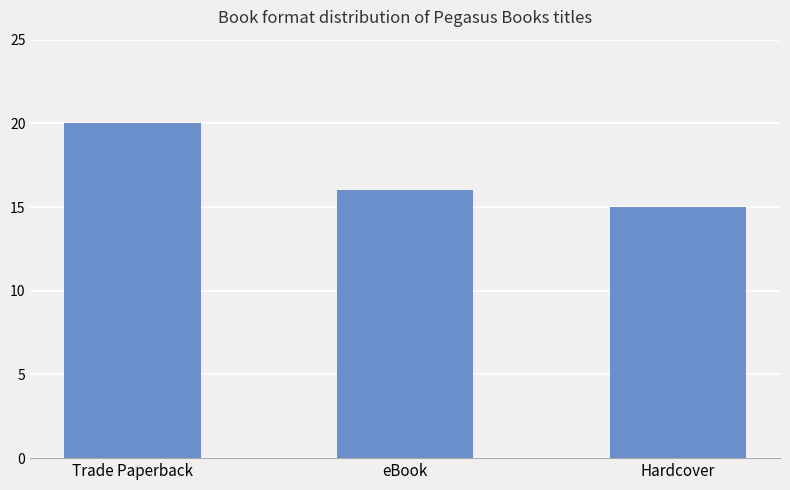

True or false: the data shows 23 at eBook.

False